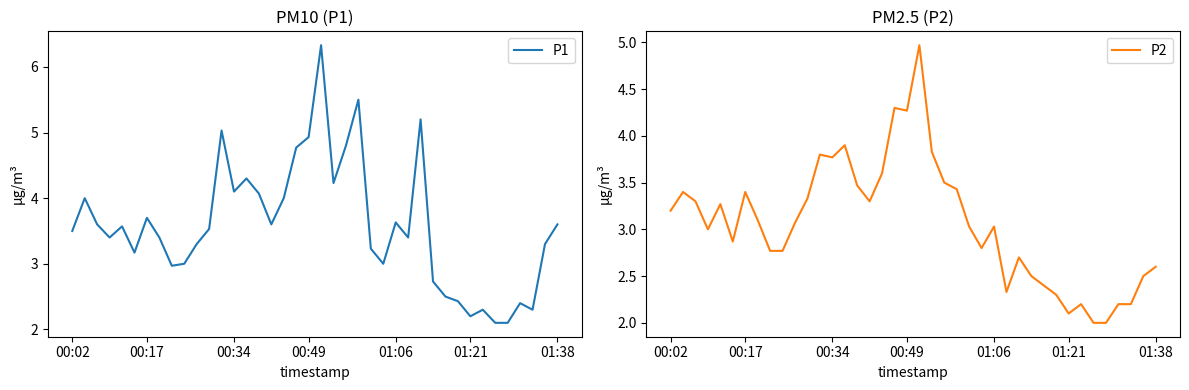

Which series has the widest spread of values?

P1